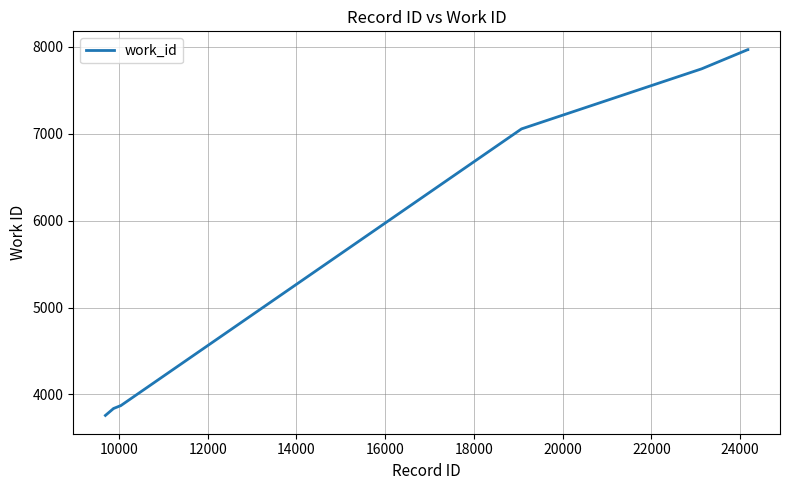

Does the chart have visible grid lines?

Yes